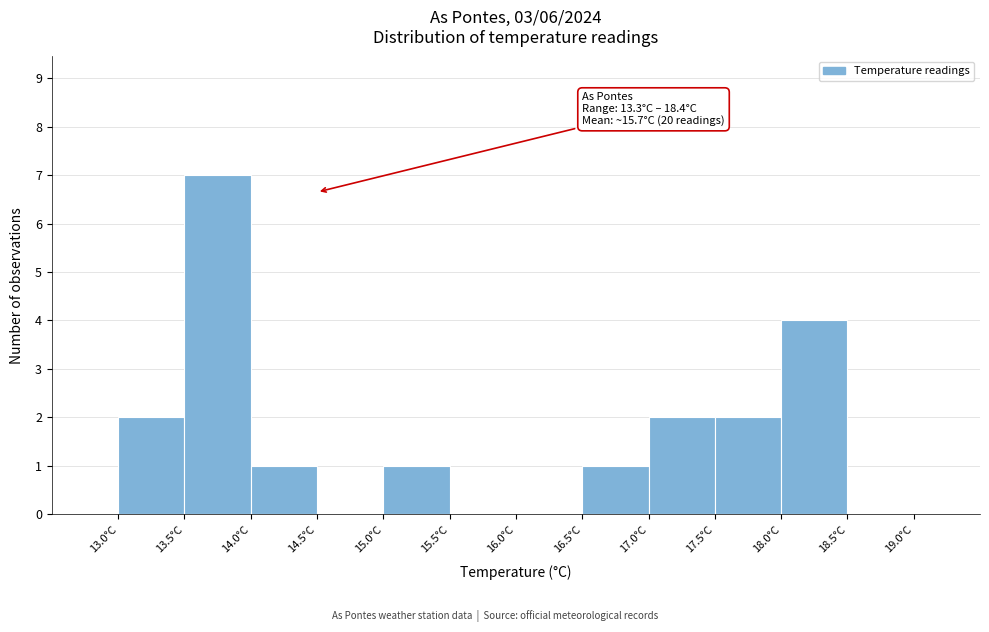

Over which range of the x-axis is the bar tallest?

13.5 to 14.0